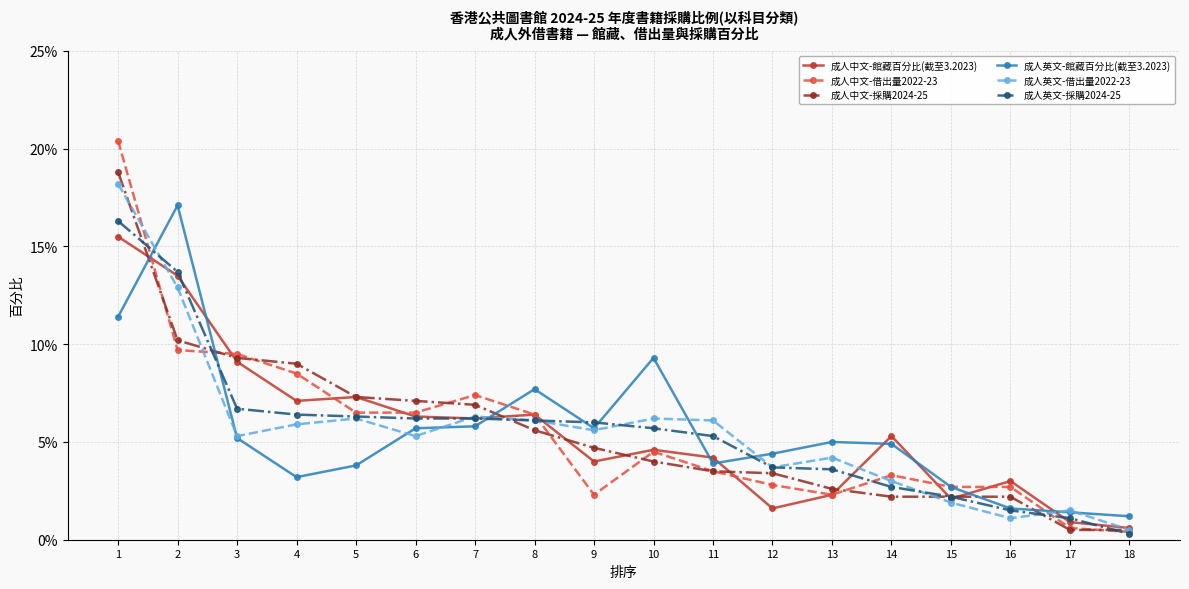

True or false: 成人英文-採購2024-25 has a value of 0.0 at 13.

True